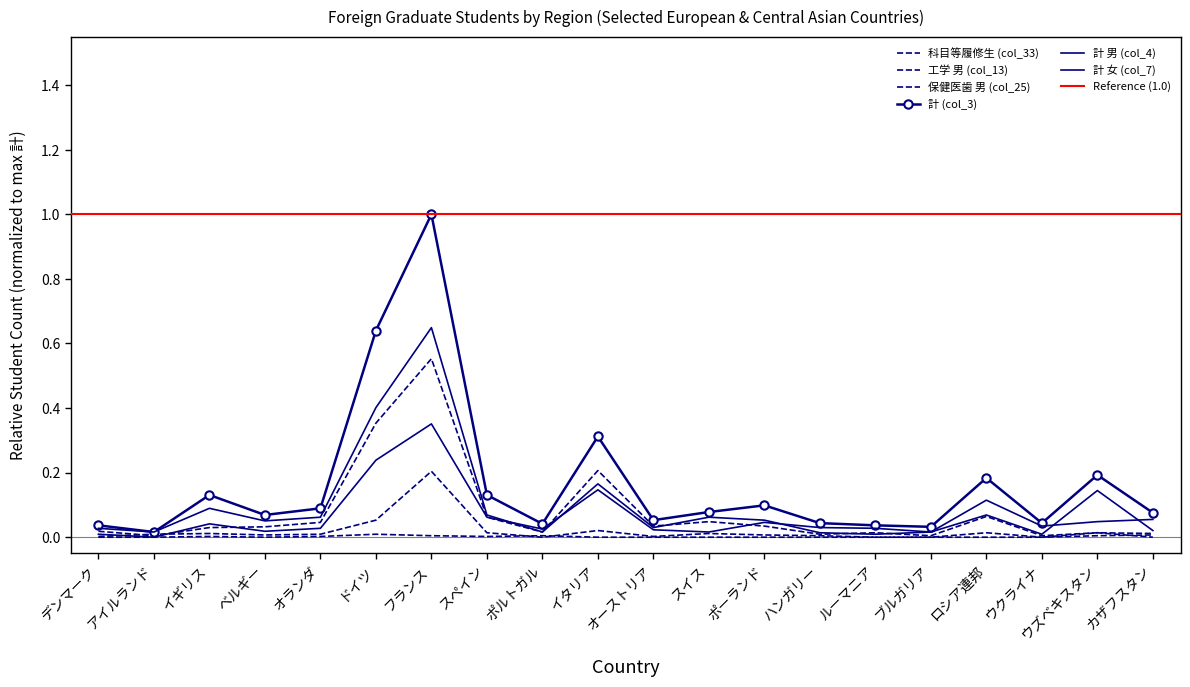

In 保健医歯 男 (col_25), how many points are higher than both neighbors (excluding endpoints)?

4